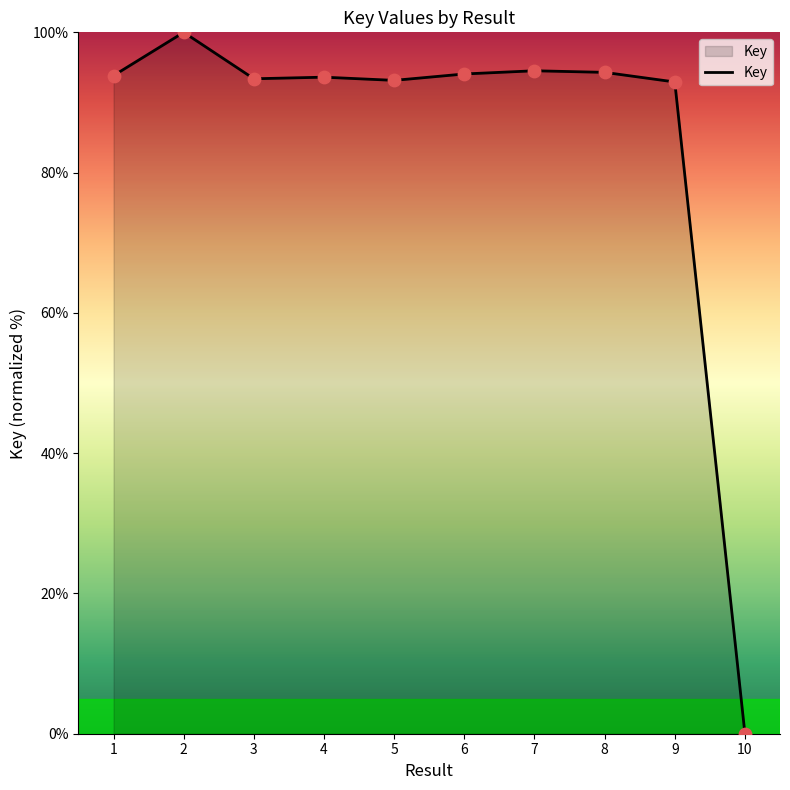

Between 5 and 8, which is larger?

8